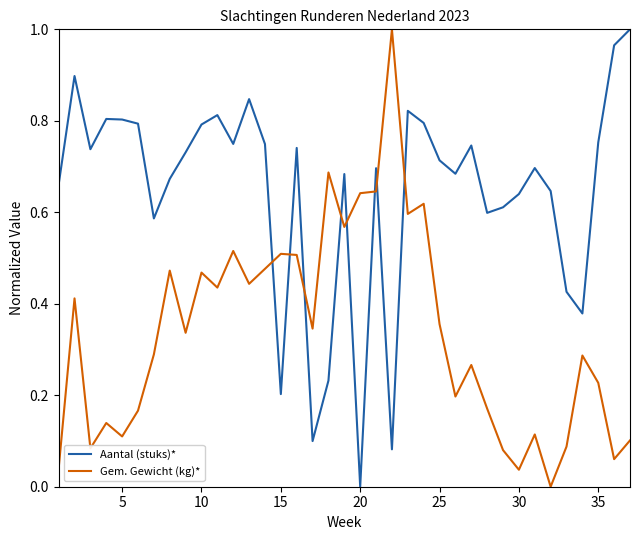

Which series has the largest total across all categories?

Aantal (stuks)*